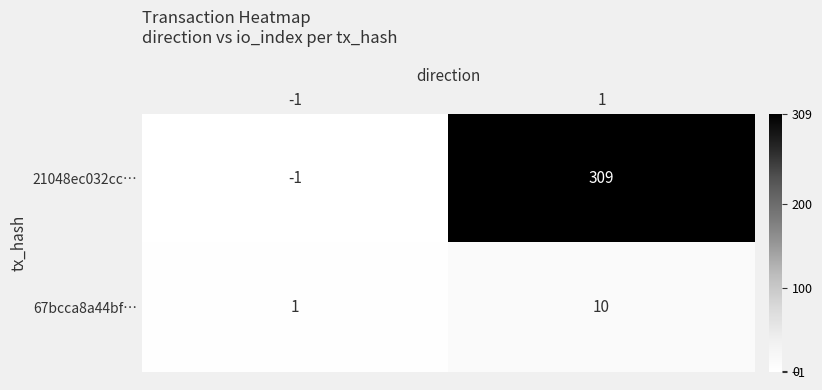

Is the value of 67bcca8a44bf… at -1 greater than the value of 21048ec032cc… at -1?

Yes